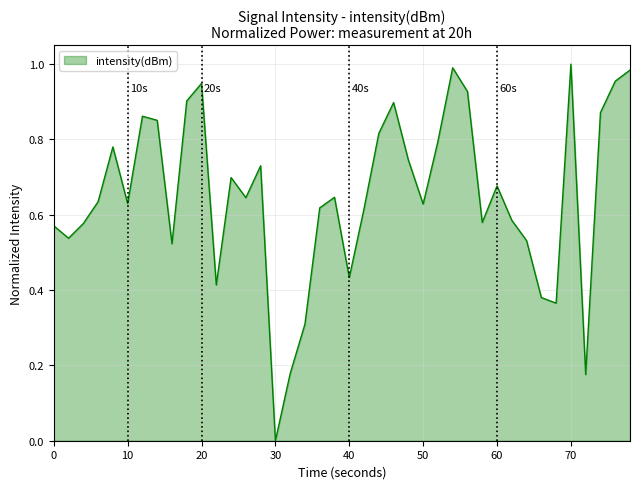

At which category does the chart reach its minimum across all series?

30